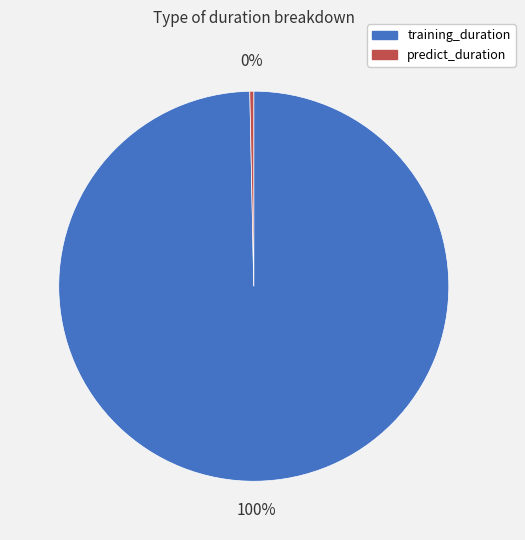

Count the number of slices in the pie.

2